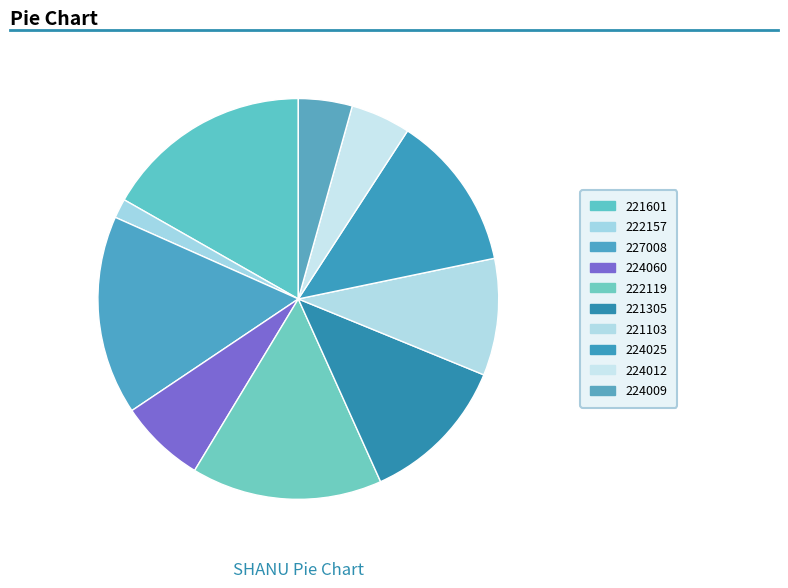

Combined, what portion of the pie is 224012 and 224025?

17.4%